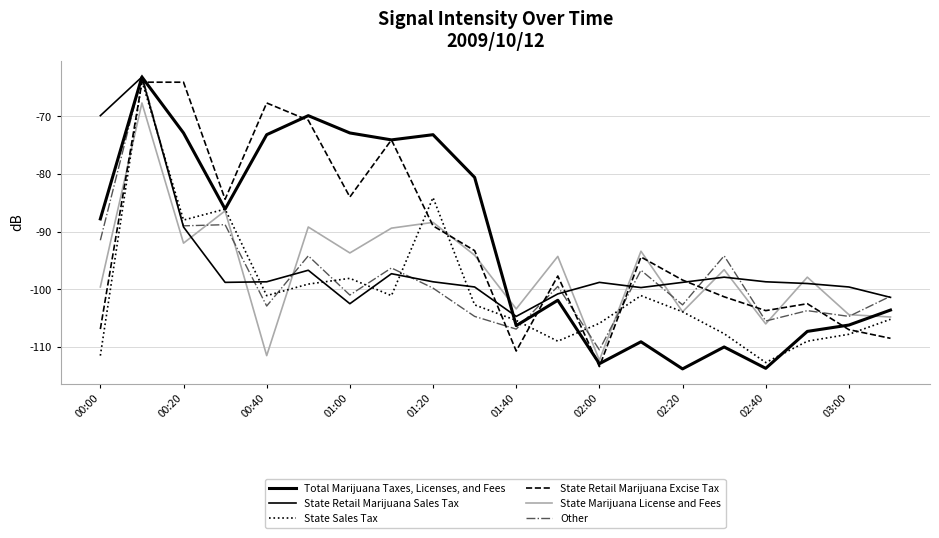

Reading left to right, extract all data points from this chart.

Total Marijuana Taxes, Licenses, and Fees: -87.8	-63.2	-72.9	-86.1	-73.2	-69.9	-72.9	-74.1	-73.2	-80.6	-106.3	-101.9	-112.9	-109.1	-113.8	-110.0	-113.7	-107.3	-106.2	-103.6
State Retail Marijuana Sales Tax: -69.9	-63.2	-89.2	-98.8	-98.7	-96.7	-102.5	-97.3	-98.7	-99.6	-104.7	-100.8	-98.8	-99.7	-98.8	-97.9	-98.7	-99.0	-99.6	-101.4
State Sales Tax: -111.5	-63.9	-88.0	-86.1	-101.1	-99.1	-98.1	-101.1	-84.1	-102.7	-105.4	-109.0	-105.9	-101.1	-103.9	-107.7	-112.7	-109.0	-107.8	-105.2
State Retail Marijuana Excise Tax: -106.9	-64.1	-64.1	-84.4	-67.7	-70.7	-84.0	-74.1	-89.0	-93.3	-110.7	-97.7	-113.4	-94.4	-98.4	-101.3	-103.7	-102.5	-107.0	-108.5
State Marijuana License and Fees: -99.6	-67.7	-92.0	-86.4	-111.5	-89.2	-93.7	-89.4	-88.4	-94.1	-103.4	-94.3	-112.3	-93.4	-103.9	-96.6	-106.0	-97.9	-104.4	-104.8
Other: -91.5	-62.9	-89.0	-88.8	-102.9	-94.2	-101.0	-96.3	-99.8	-104.7	-106.9	-99.5	-110.5	-96.7	-102.7	-94.2	-105.5	-103.7	-104.7	-101.2